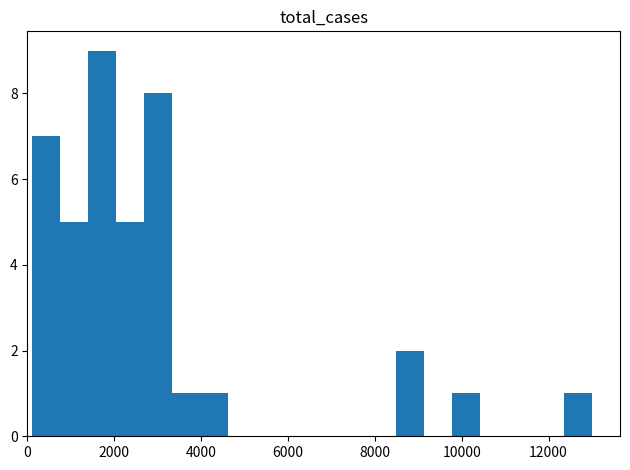

Around what value on the x-axis is the tallest bar? Give the approximate position of its centre, as read against the axis.

1800